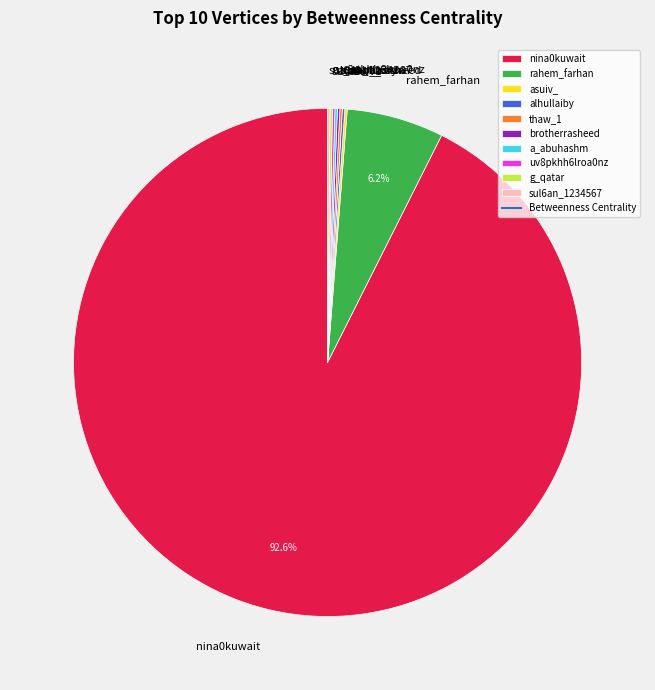

The nina0kuwait slice represents 81% of the pie. True or false?

False